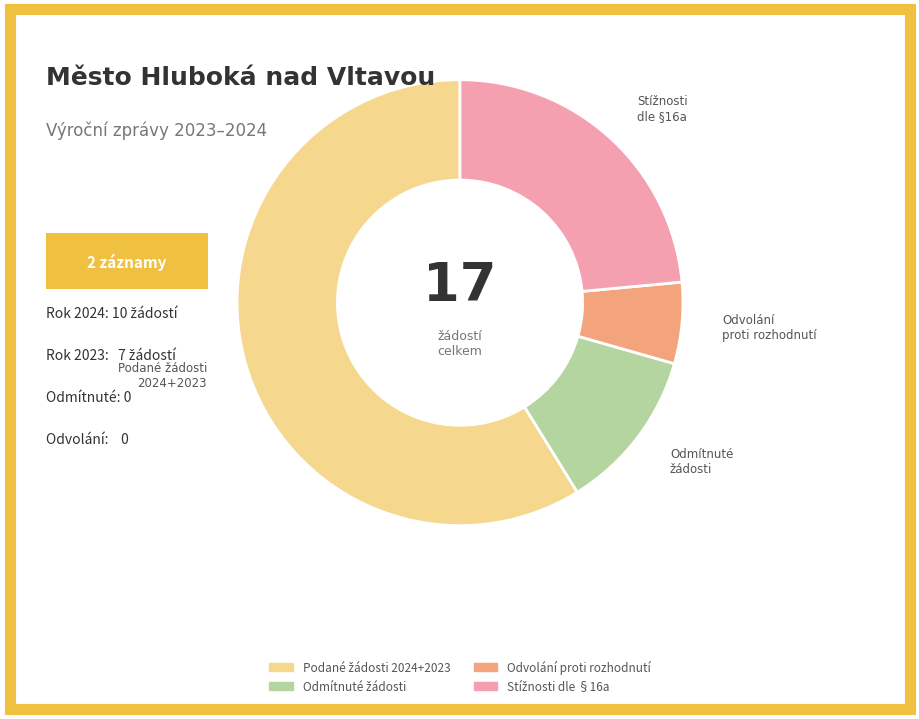

Does any single category account for the majority?

Yes